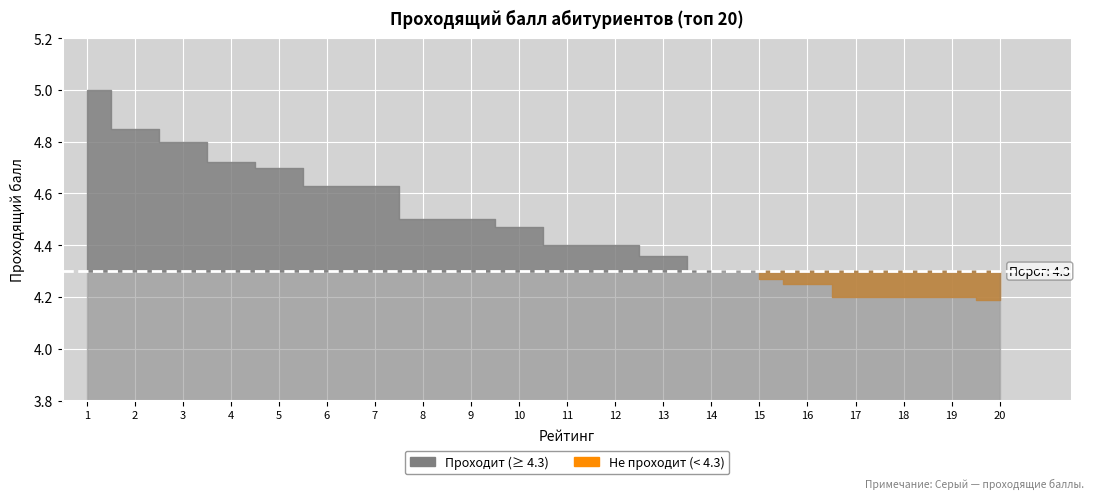

Where do Проходящий балл and Рейтинг first cross each other?

4 and 5